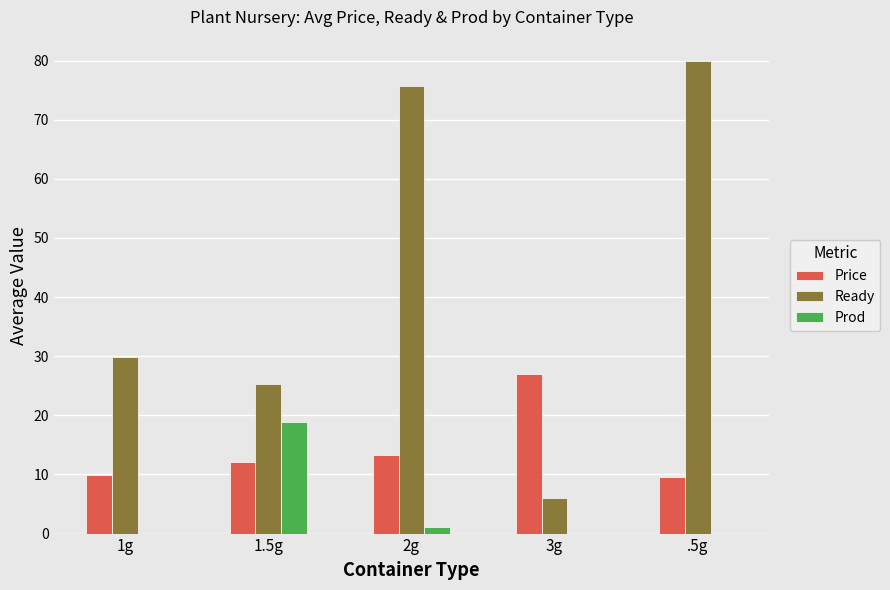

Which series changed the most between 1.5g and 2g?

Ready